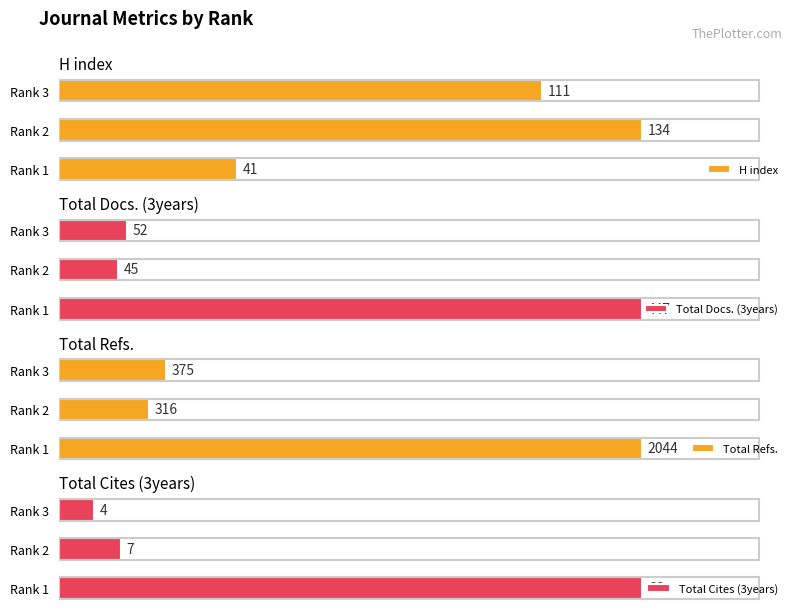

Rank the categories by H index value from highest to lowest.

Rank 2, Rank 3, Rank 1